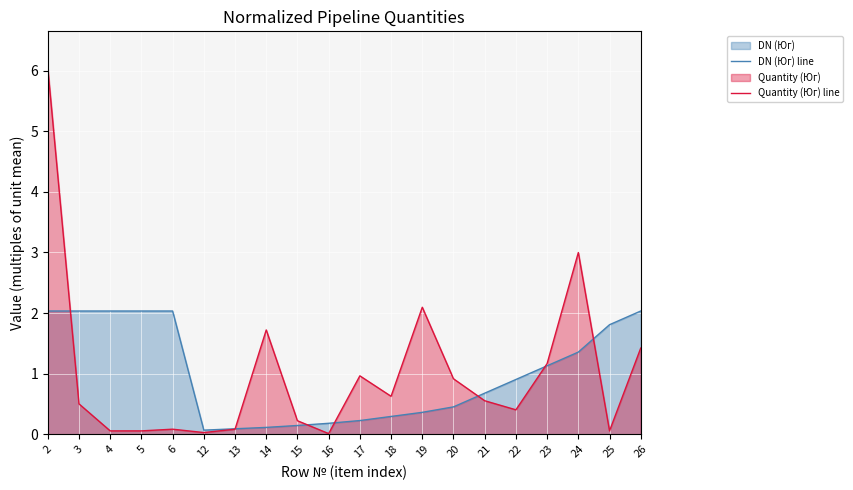

Which series ends up on top after the final intersection of Quantity (Юг) line and DN (Юг) line?

DN (Юг) line